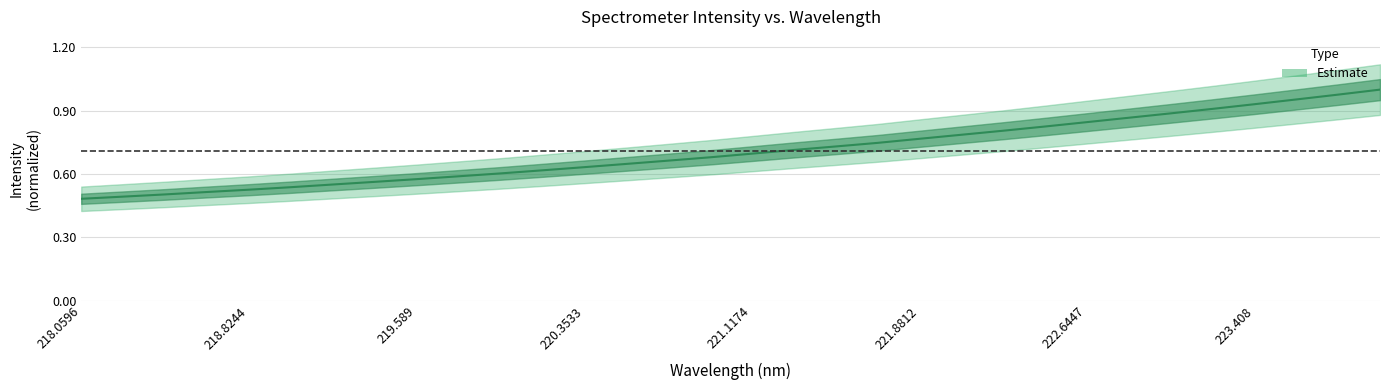

Reading left to right, what are all the values shown in this chart?

218.0596=0.5	218.2508=0.5	218.442=0.5	218.6332=0.5	218.8244=0.5	219.0156=0.5	219.2067=0.6	219.3979=0.6	219.589=0.6	219.7801=0.6	219.9712=0.6	220.1623=0.6	220.3533=0.6	220.5444=0.6	220.7354=0.7	220.9264=0.7	221.1174=0.7	221.3083=0.7	221.4993=0.7	221.6902=0.7	221.8812=0.8	222.0721=0.8	222.263=0.8	222.4538=0.8	222.6447=0.8	222.8355=0.9	223.0264=0.9	223.2172=0.9	223.408=0.9	223.5987=1.0	223.7895=1.0	223.9802=1.0